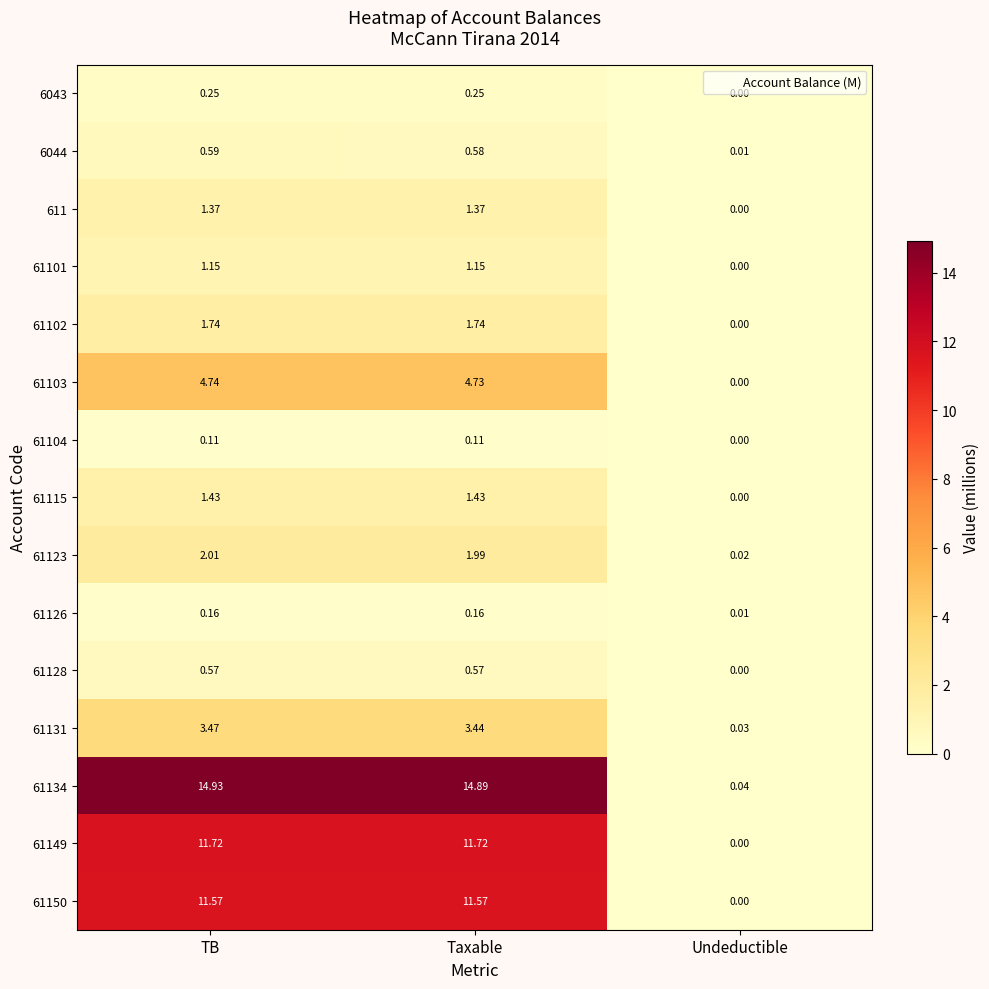

At TB, list the series in order from smallest to largest.

61104, 61126, 6043, 61128, 6044, 61101, 611, 61115, 61102, 61123, 61131, 61103, 61150, 61149, 61134